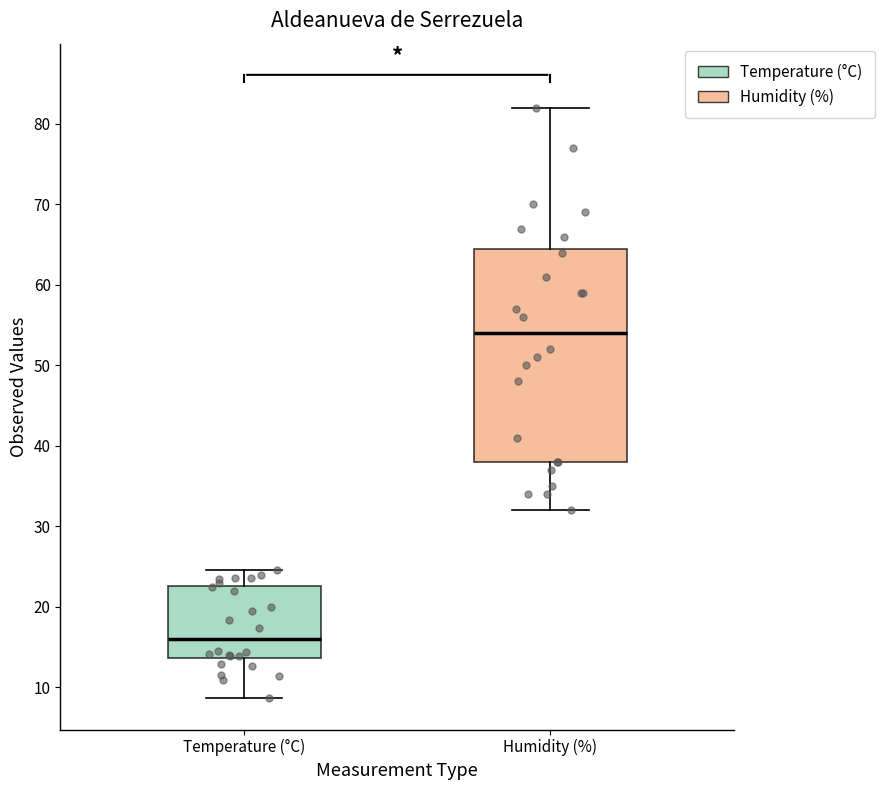

Where does the upper whisker of the box for Temperature (°C) end on the y-axis? The values are not printed on the chart, so give them approximately, as read against the axis.

25